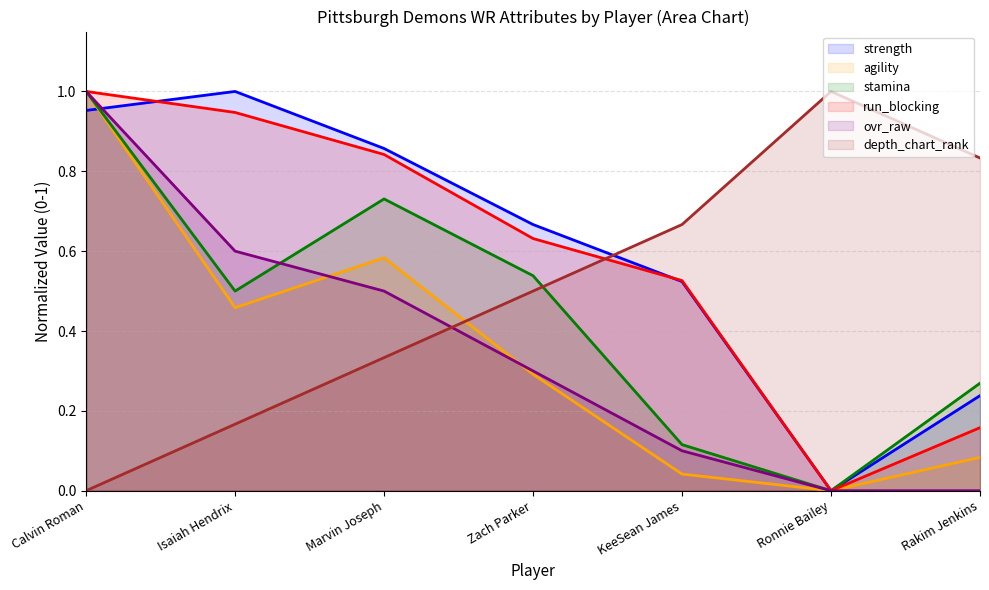

Reading right to left, list all the values displayed in this chart.

strength: 0.2	0.0	0.5	0.7	0.9	1.0	1.0
agility: 0.1	0.0	0.0	0.3	0.6	0.5	1.0
stamina: 0.3	0.0	0.1	0.5	0.7	0.5	1.0
run_blocking: 0.2	0.0	0.5	0.6	0.8	0.9	1.0
ovr_raw: 0.0	0.0	0.1	0.3	0.5	0.6	1.0
depth_chart_rank: 0.8	1.0	0.7	0.5	0.3	0.2	0.0